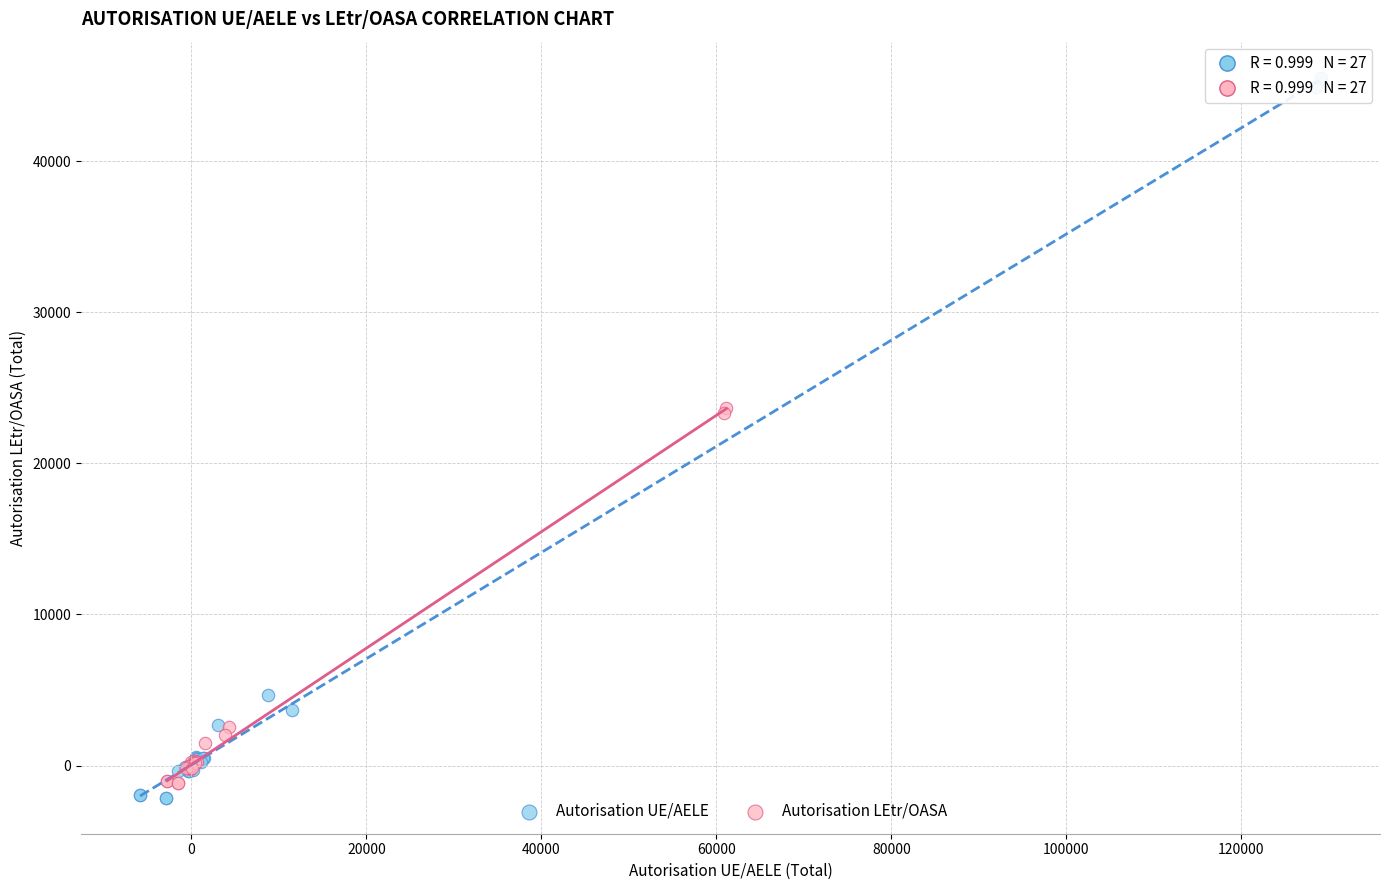

Which series reaches the maximum Y coordinate?

Autorisation UE/AELE